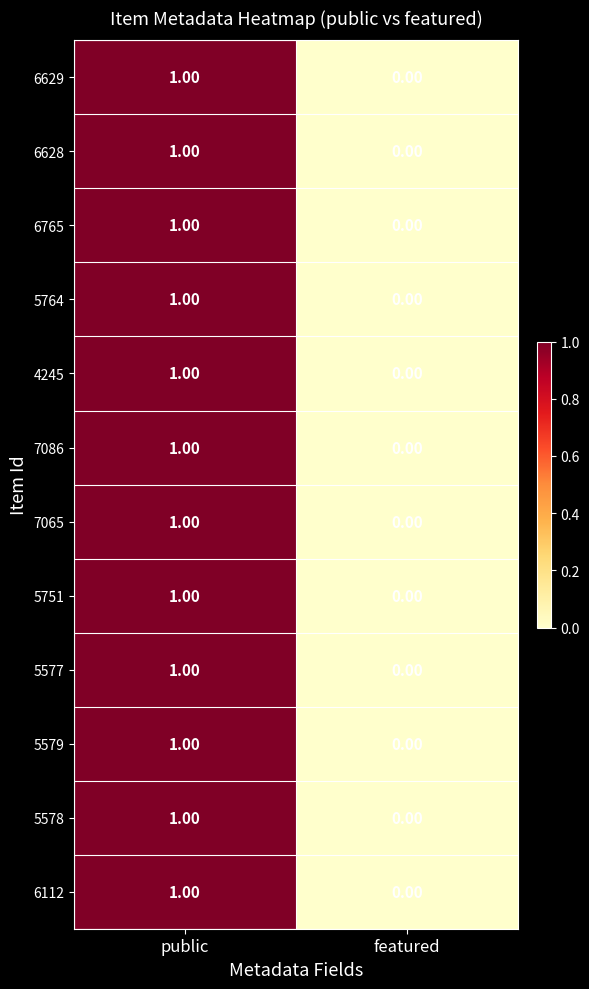

List the labels in order of 5751 value, smallest first.

featured, public